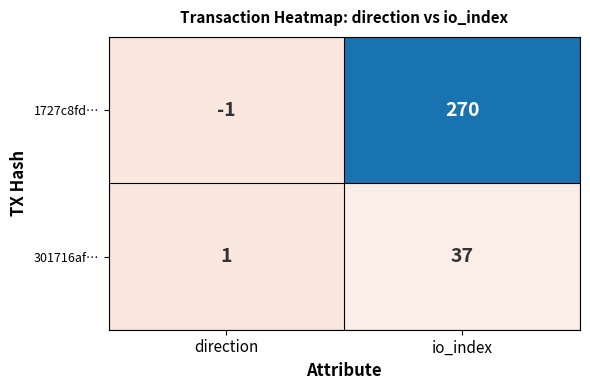

What is the difference between the highest and lowest values at io_index?

233